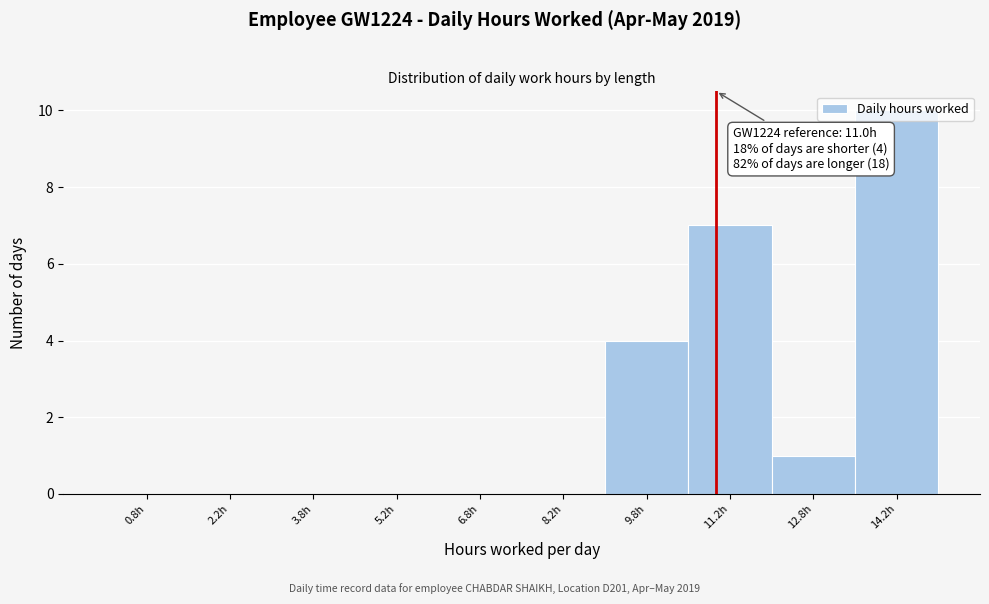

Which range on the x-axis has the tallest bar?

13.5 to 15.0